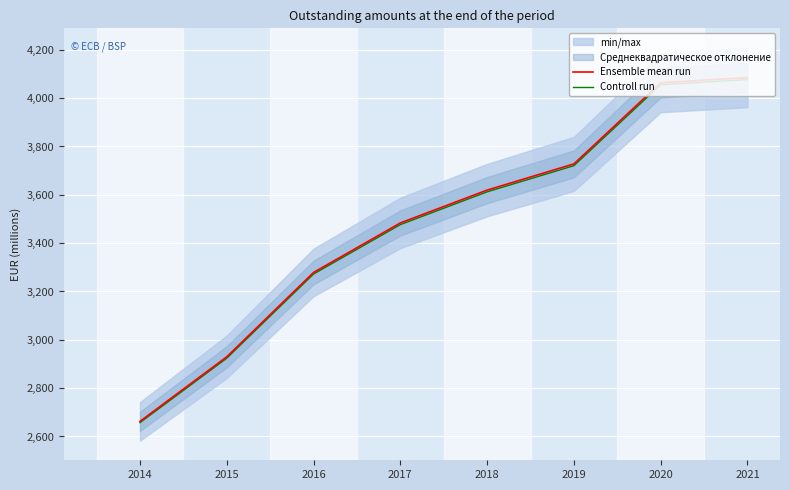

What is the approximate value of Ensemble mean run at 2021?

4085.2